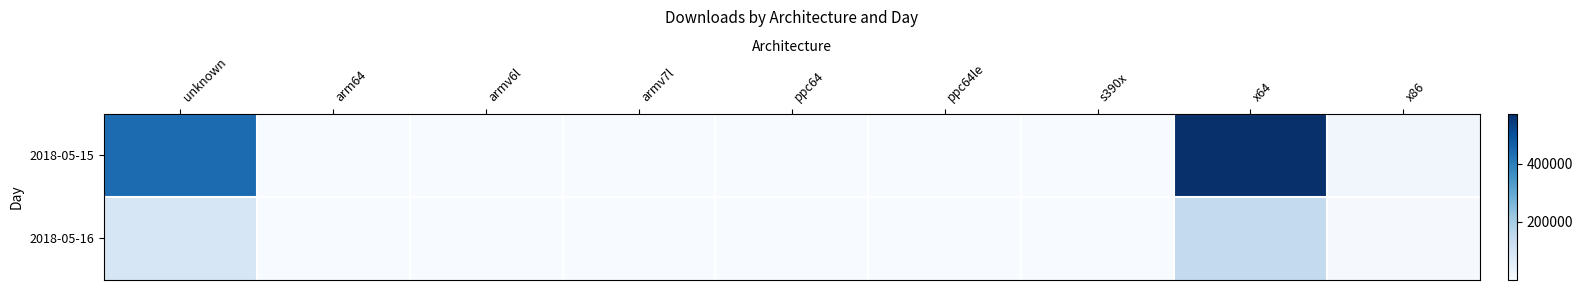

Which series changed the most between ppc64le and x64?

2018-05-15